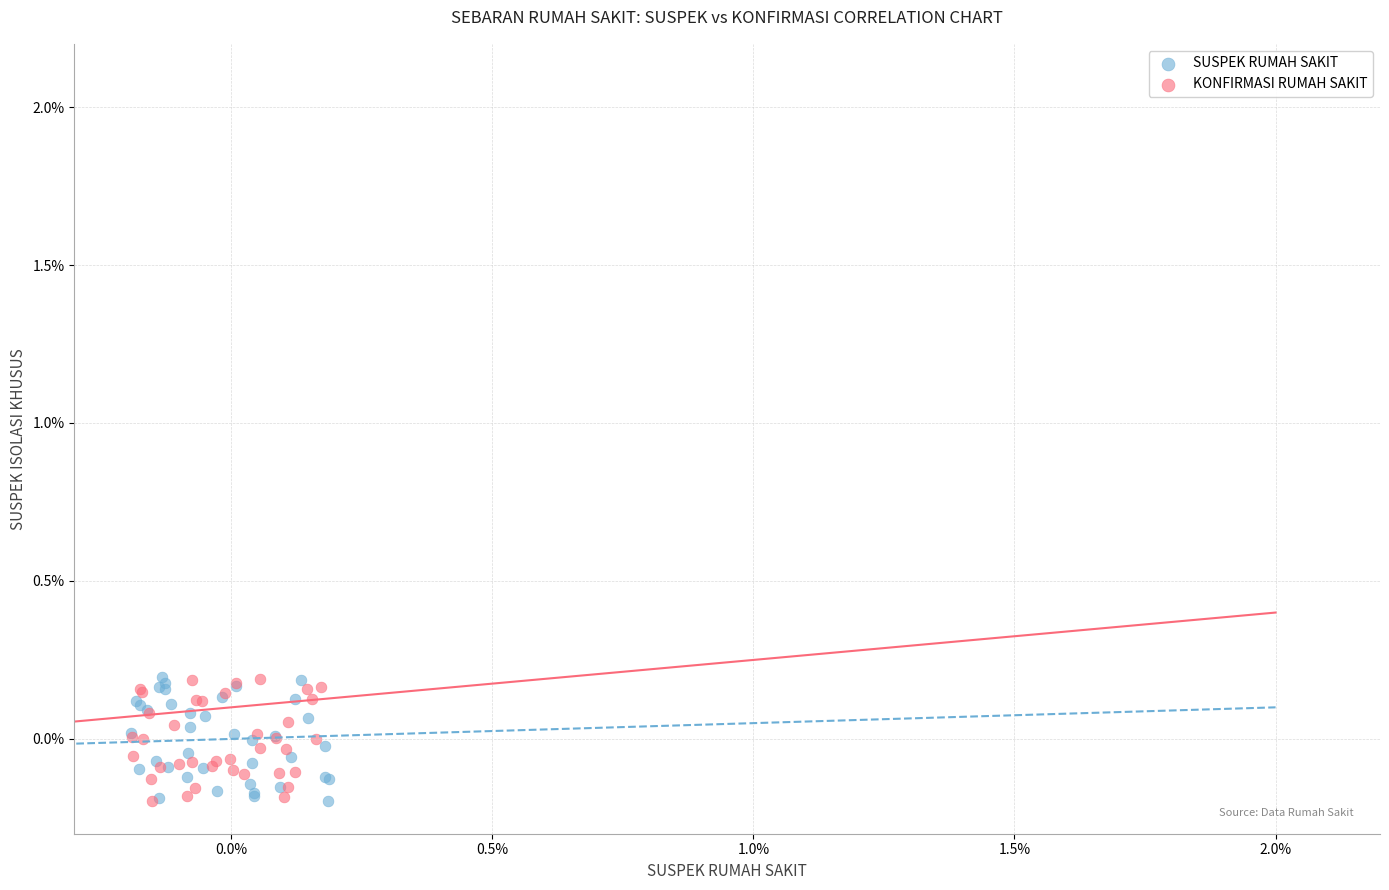

What are all the series names shown in the legend?

SUSPEK RUMAH SAKIT, KONFIRMASI RUMAH SAKIT